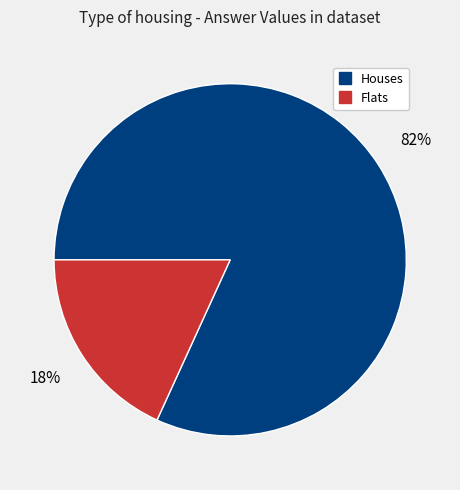

Does any single category account for the majority?

Yes